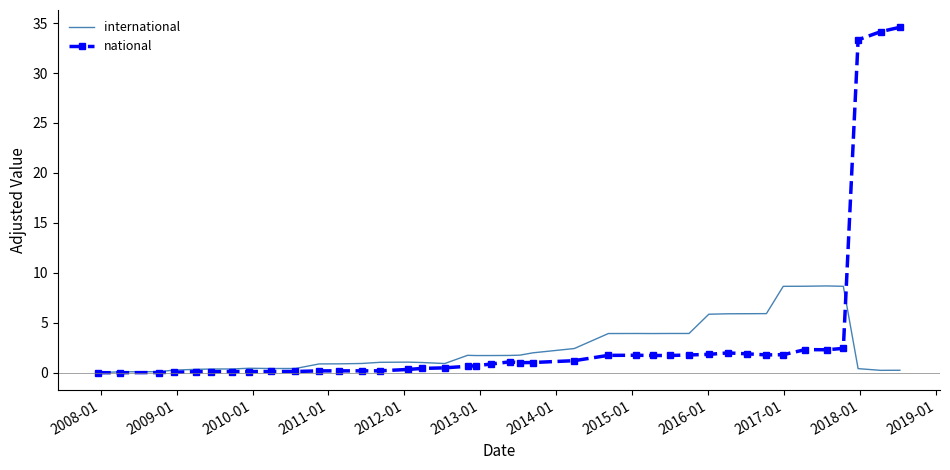

Which series has the largest total across all categories?

national